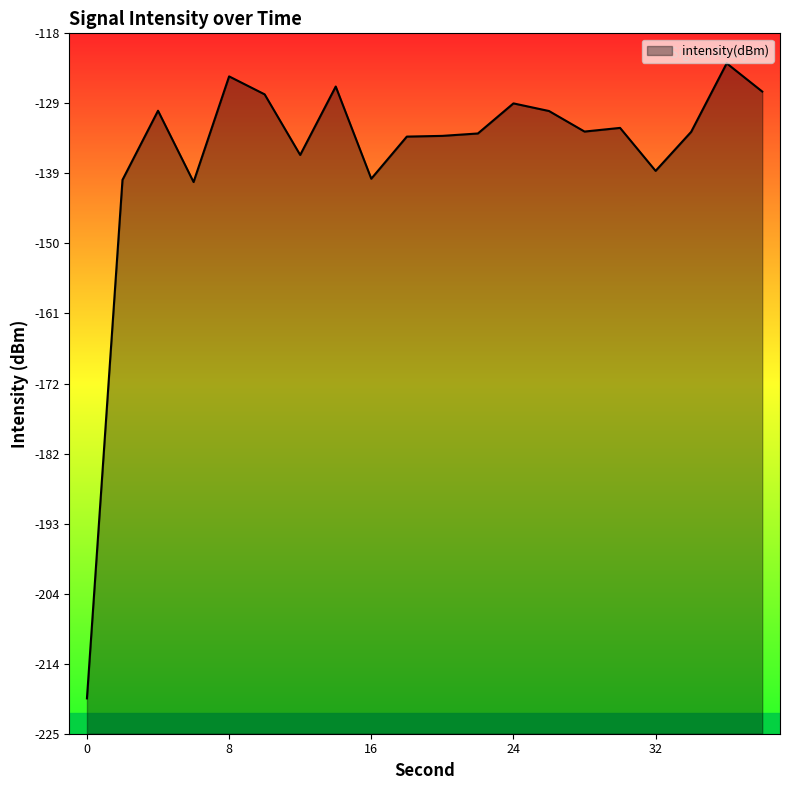

How many interior local peaks (higher than both neighbors) does the data have?

6